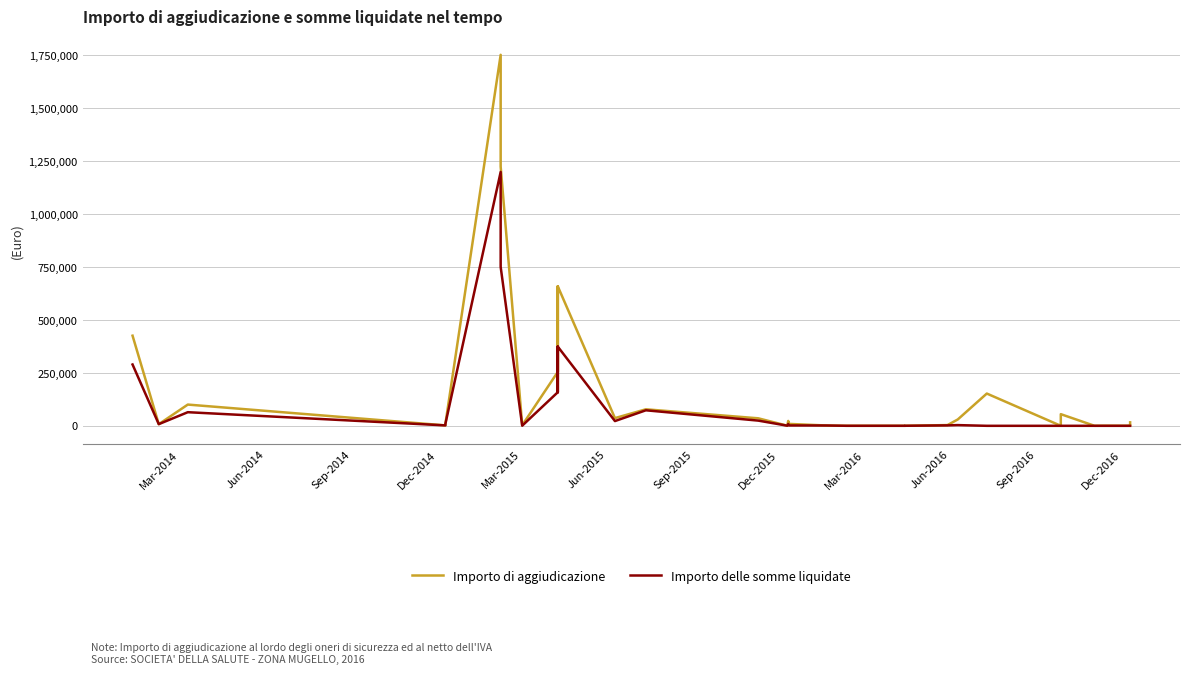

Reading left to right, list all the values displayed in this chart.

Importo di aggiudicazione: 425731.0	7800.0	100341.0	100341.0	2052.0	9342.7	9342.7	1752218.0	1224414.9	1224414.9	2754.0	2754.0	254694.0	658682.5	254694.0	658682.5	36400.0	78000.0	78000.0	35490.0	604.0	23000.0	9000.0	9000.0	1480.0	163.9	165.0	237.7	3500.0	30000.0	152400.0	100.0	55026.8	55026.8	75.0	480.0	225.0	604.0	974.7	16380.0
Importo delle somme liquidate: 289609.1	7882.5	64331.4	64331.4	2000.7	9454.5	9454.5	1198995.1	750384.4	750384.4	627.8	627.8	158741.9	373897.5	158741.9	373897.5	22470.8	73302.2	73302.2	24570.0	604.0	8661.7	1740.9	1740.9	1480.0	163.9	150.0	237.7	2014.3	3397.5	0.0	0.0	0.0	0.0	70.5	0.0	0.0	0.0	0.0	0.0